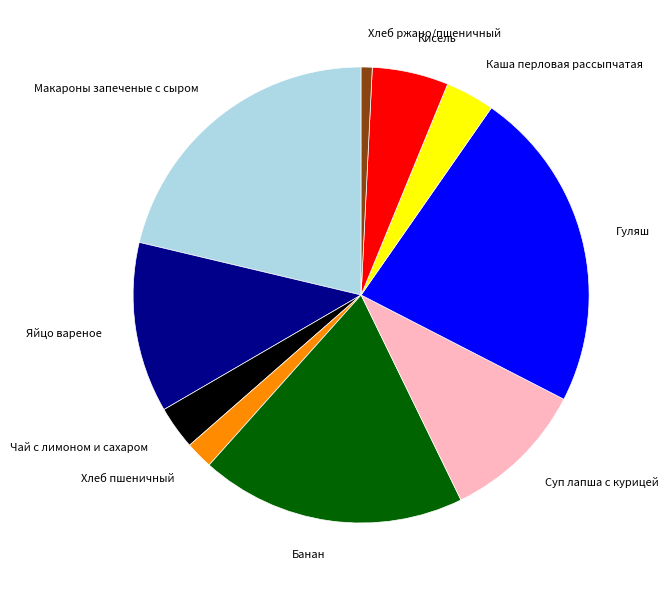

Count the number of slices in the pie.

10